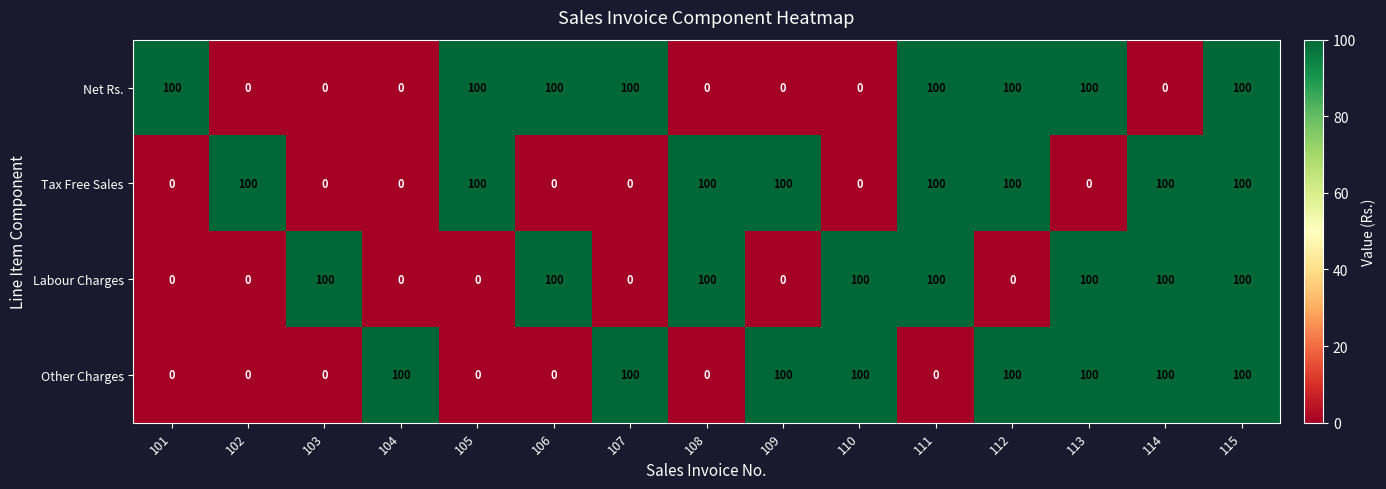

At which category is the sum across all series the highest?

115